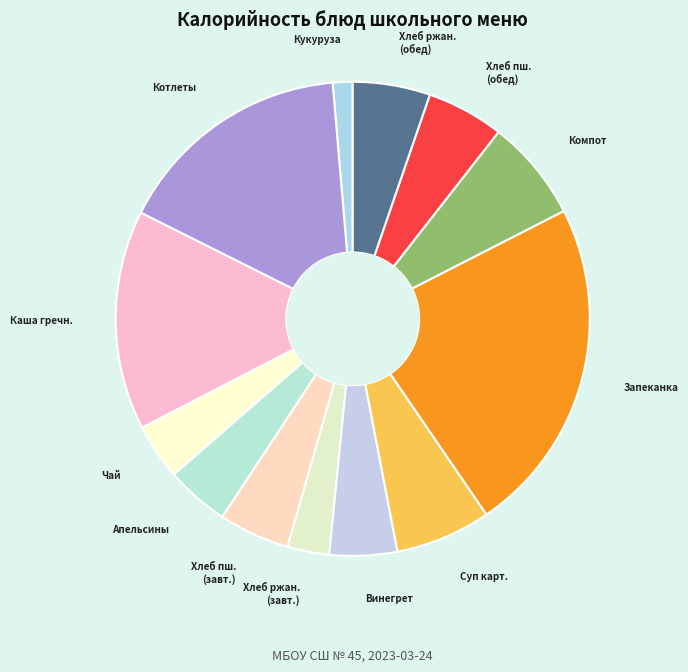

Which category has the biggest portion of the pie?

Запеканка